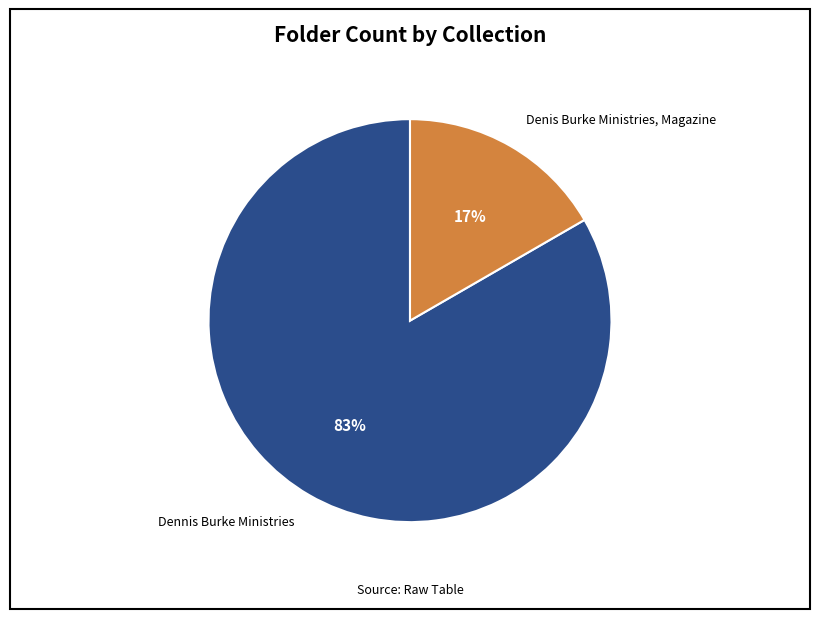

To the nearest percent, what is the average slice percentage?

50%